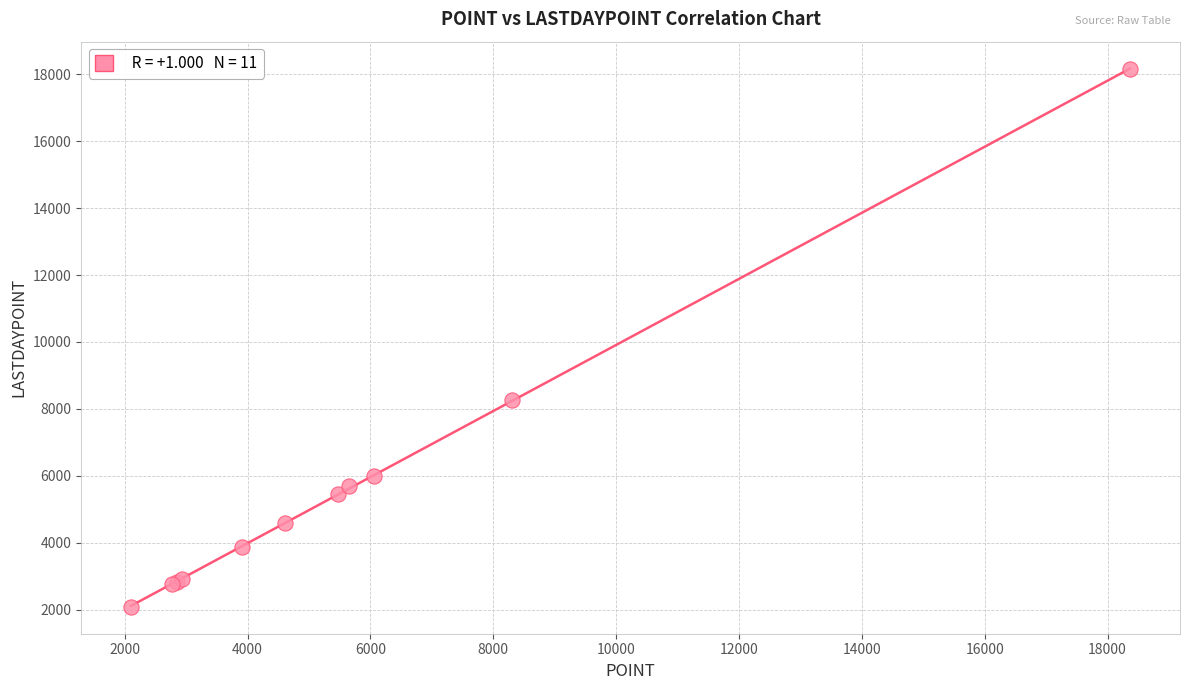

What Y value in the scatter plot is closest to 10116?

8265.5